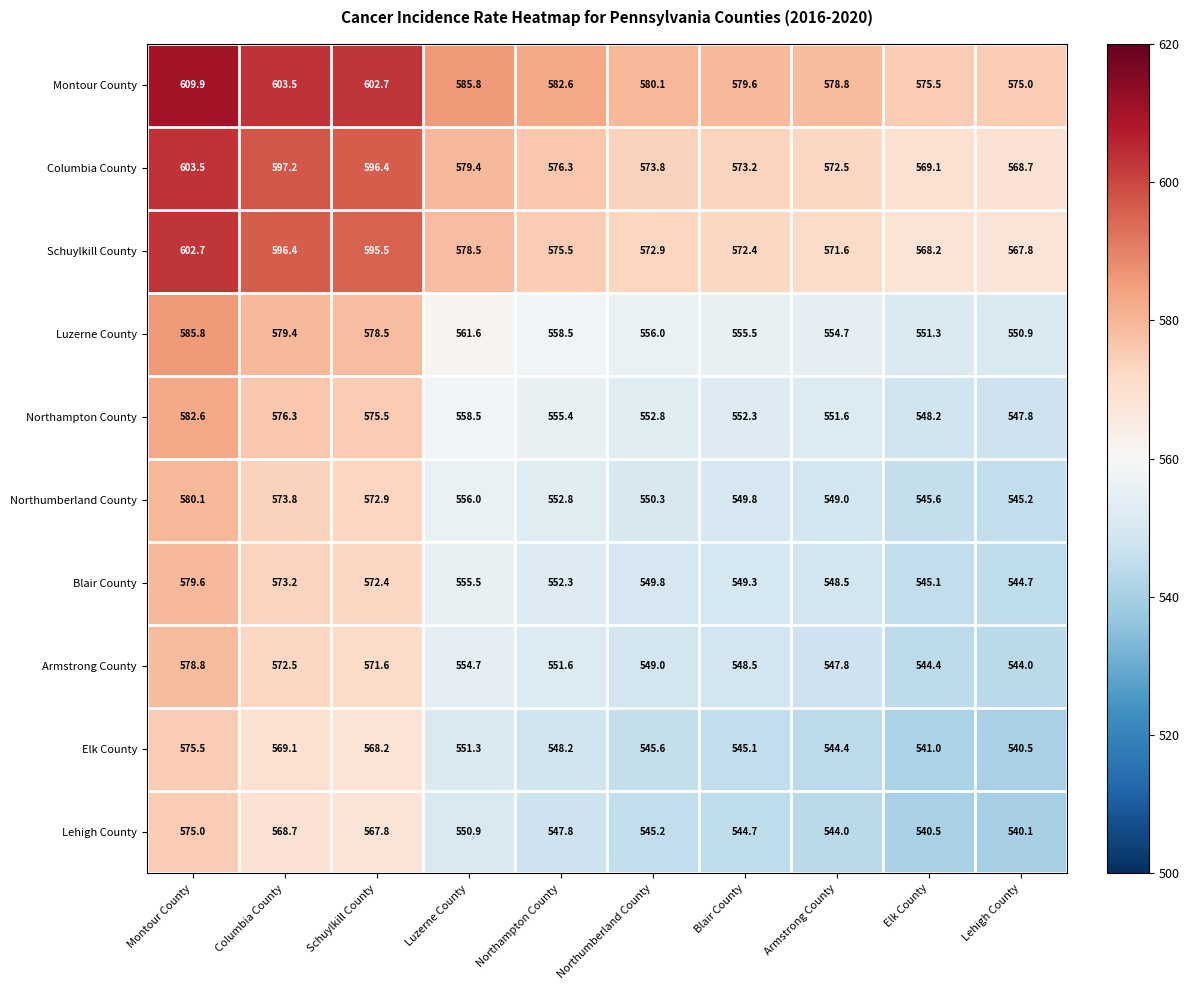

Rank the series by their maximum value, from highest to lowest.

Montour County, Columbia County, Schuylkill County, Luzerne County, Northampton County, Northumberland County, Blair County, Armstrong County, Elk County, Lehigh County